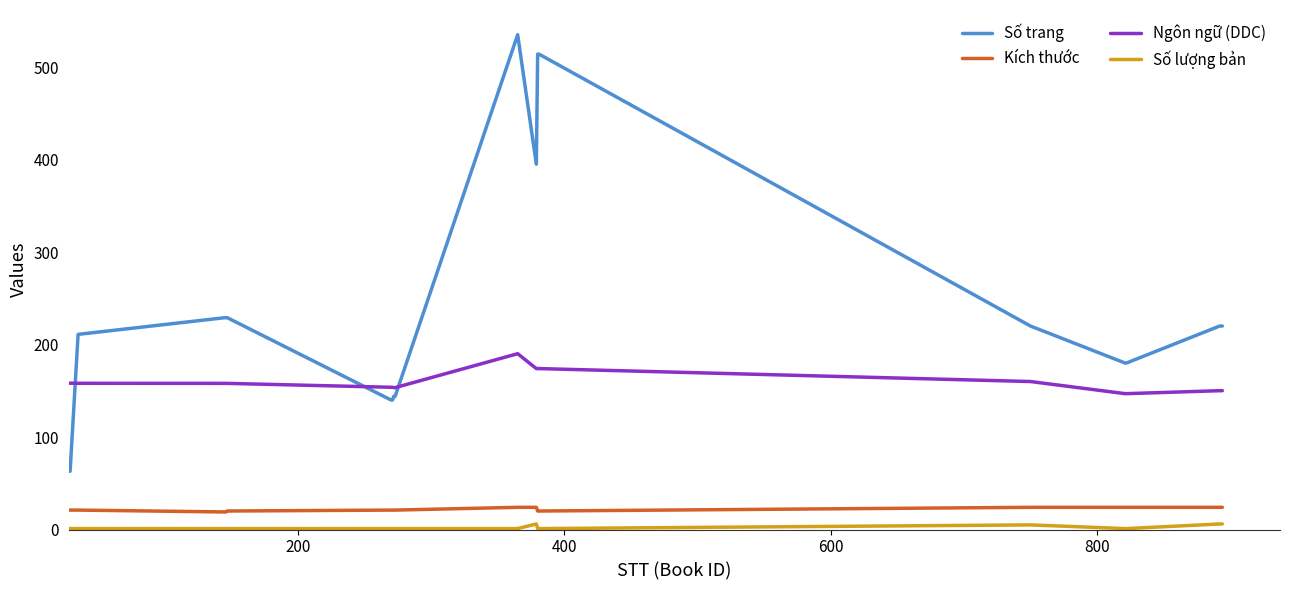

Which series has the largest total across all categories?

Số trang